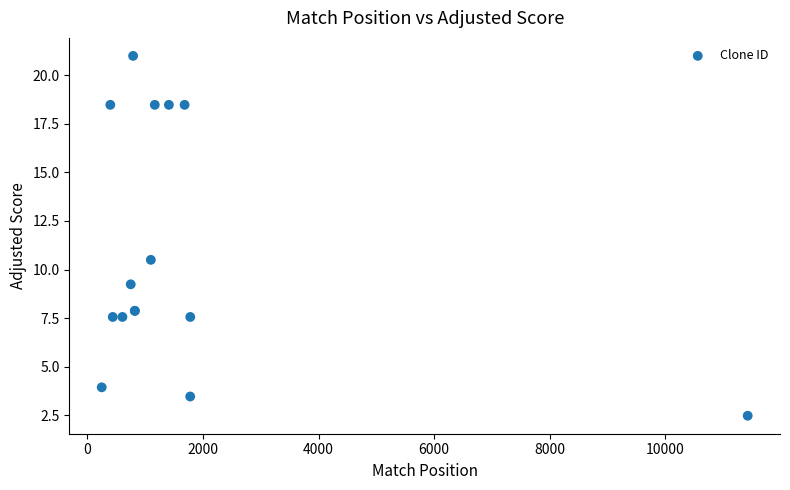

What Y value in the scatter plot is closest to 11?

10.5